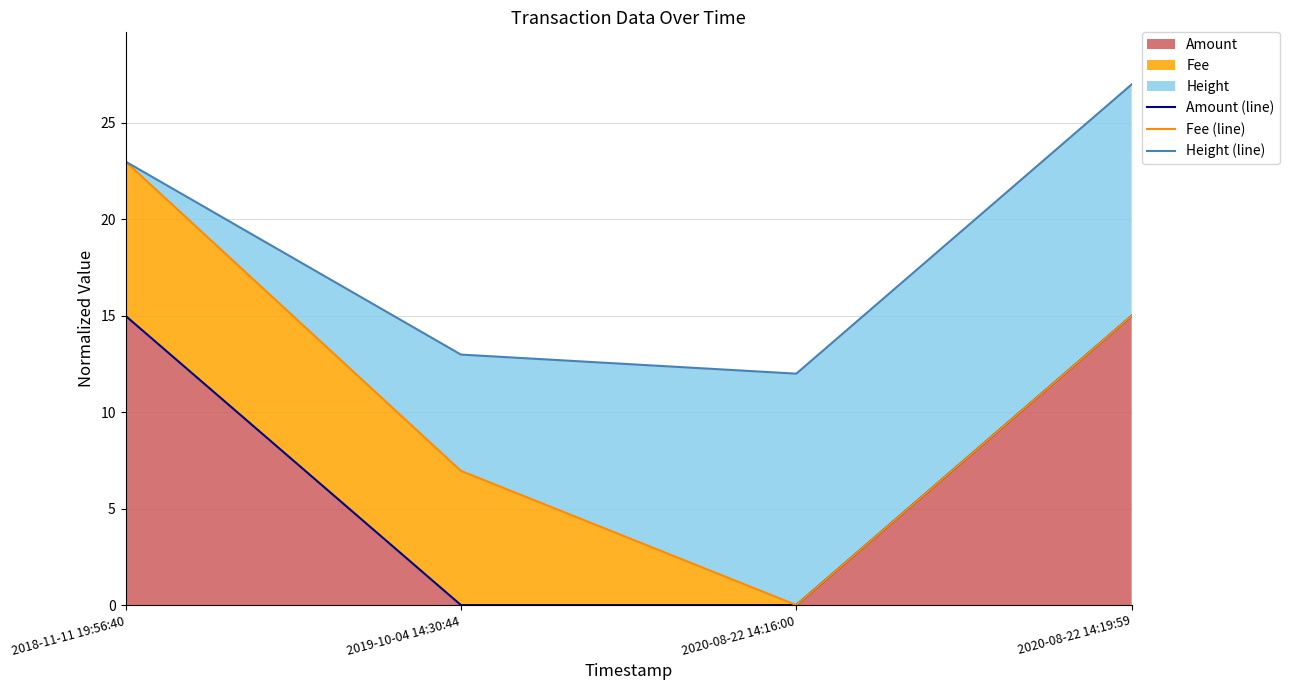

Where does the Fee (line) series first go above 14?

2018-11-11 19:56:40